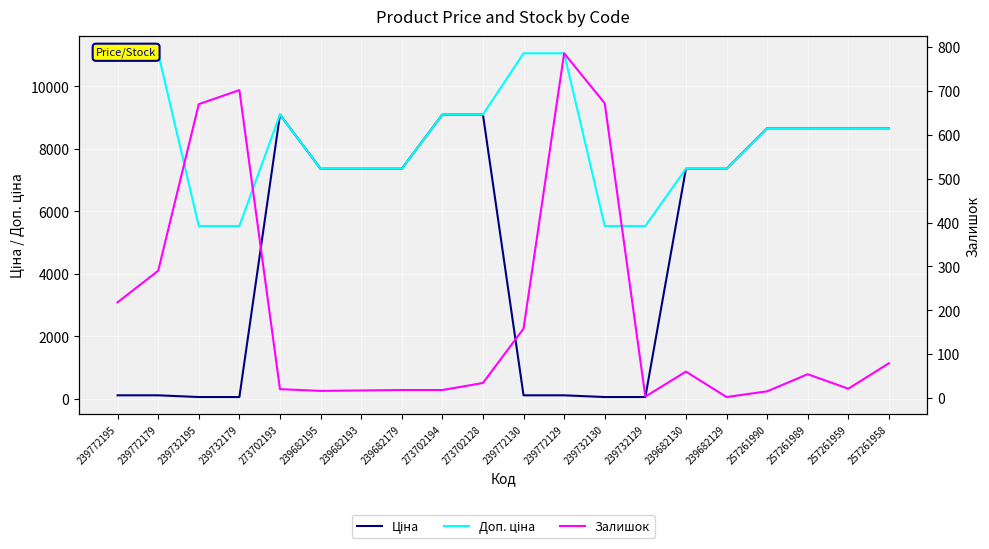

Reading right to left, what are all the values shown in this chart?

Ціна: 8656.2	8656.2	8656.2	8656.2	7360.2	7360.2	55.3	55.3	110.5	110.5	9092.0	9092.0	7360.2	7360.2	7360.2	9092.0	55.3	55.3	110.5	110.5
Доп. ціна: 8656.2	8656.2	8656.2	8656.2	7360.2	7360.2	5528.0	5528.0	11055.0	11055.0	9092.0	9092.0	7360.2	7360.2	7360.2	9092.0	5528.0	5528.0	11055.0	11055.0
Залишок: 79.0	21.0	54.0	15.0	2.0	60.0	3.0	672.0	786.0	158.0	34.0	18.0	18.0	17.0	16.0	20.0	702.0	670.0	290.0	218.0